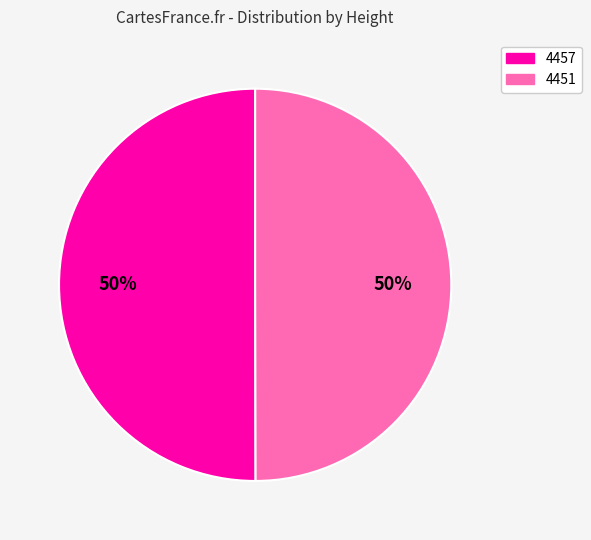

How many segments does this pie chart have?

2